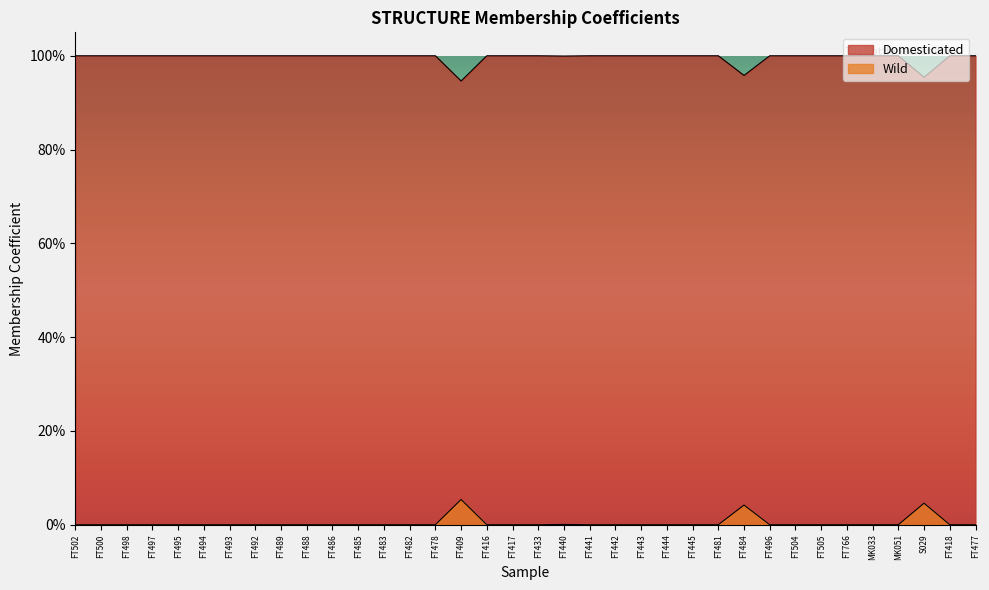

Which label corresponds to the smallest value in the chart?

FT502